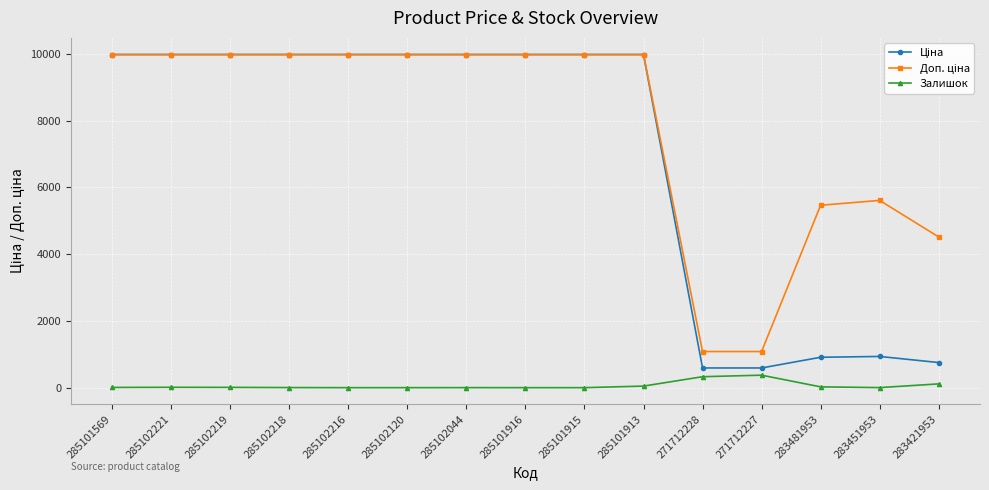

What is the difference between the highest and lowest values at 285102120?

9975.0